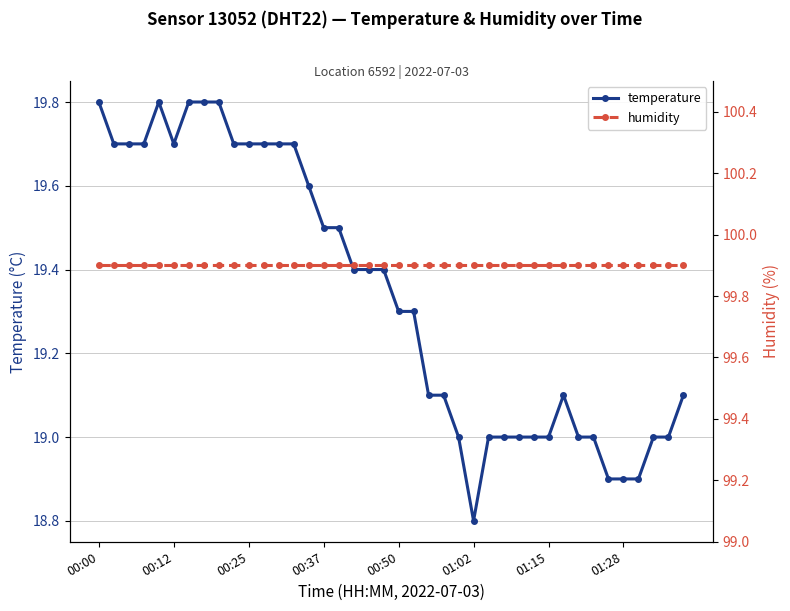

At which category is the sum across all series the highest?

00:00